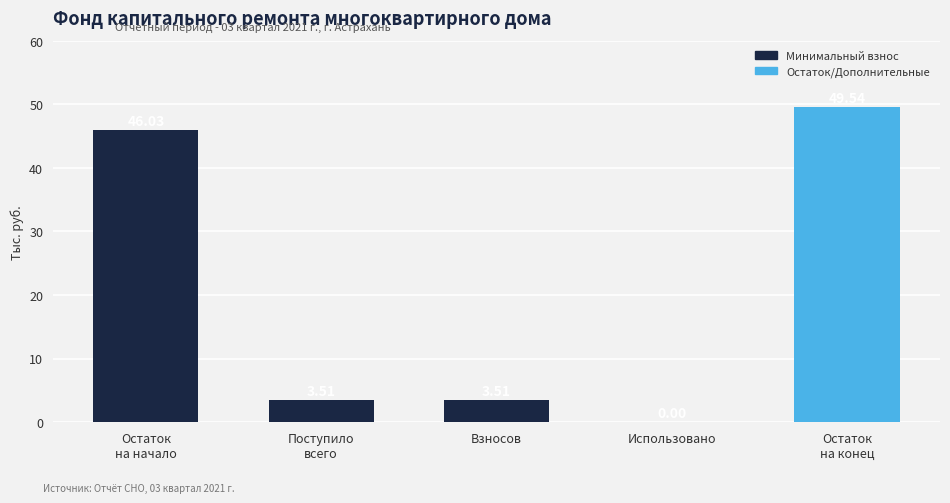

What is the maximum value shown in the chart?

49.5